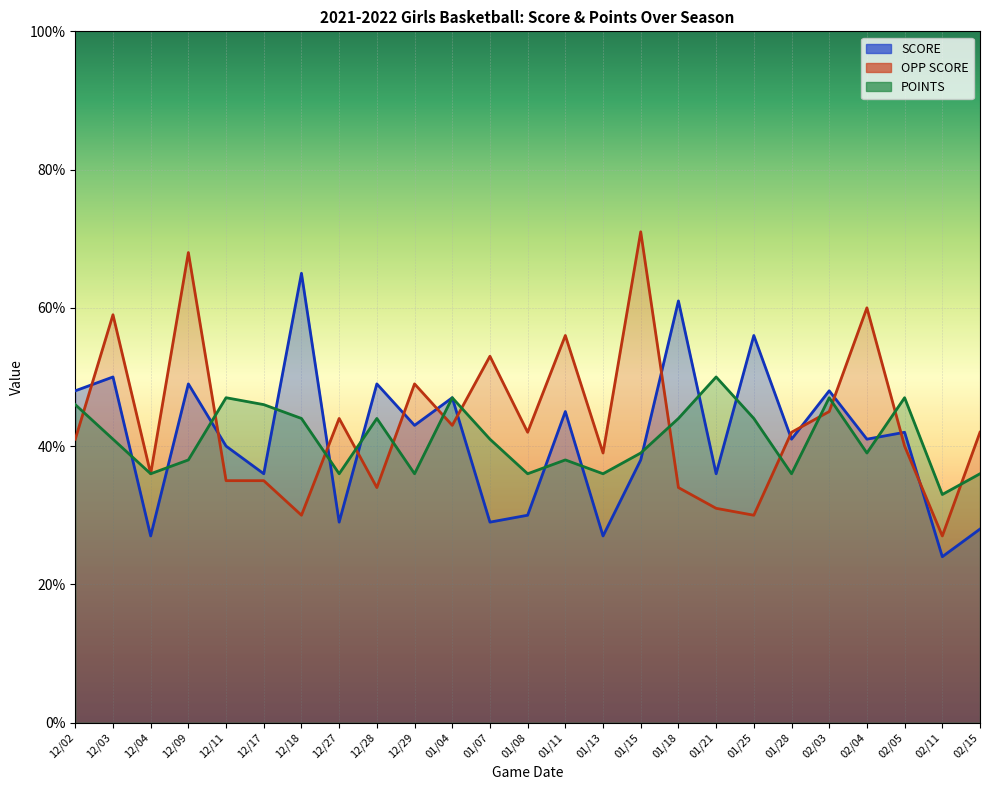

What position from the left is 01/15?

16